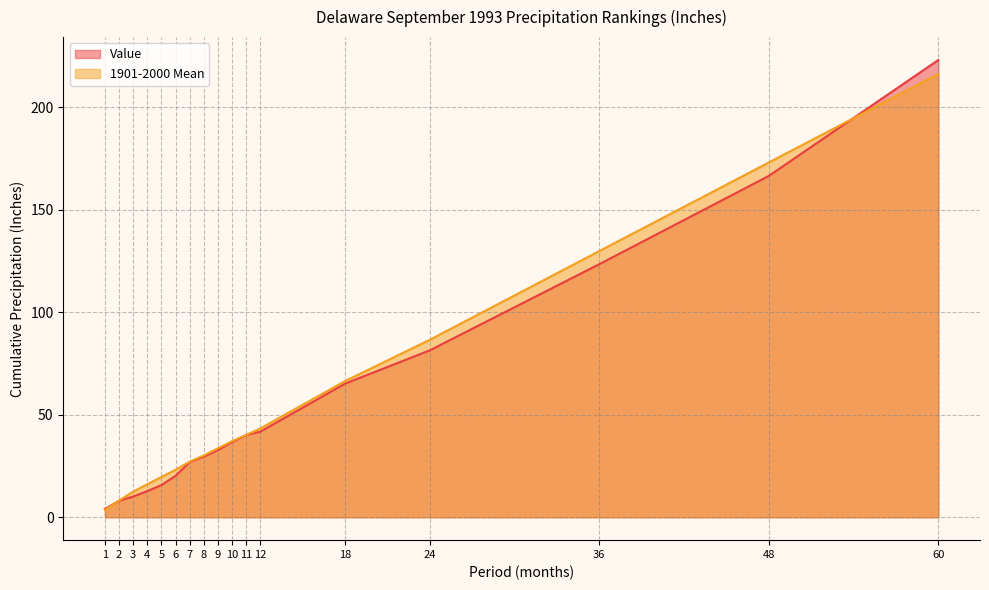

Read the Value value at 1.

4.1